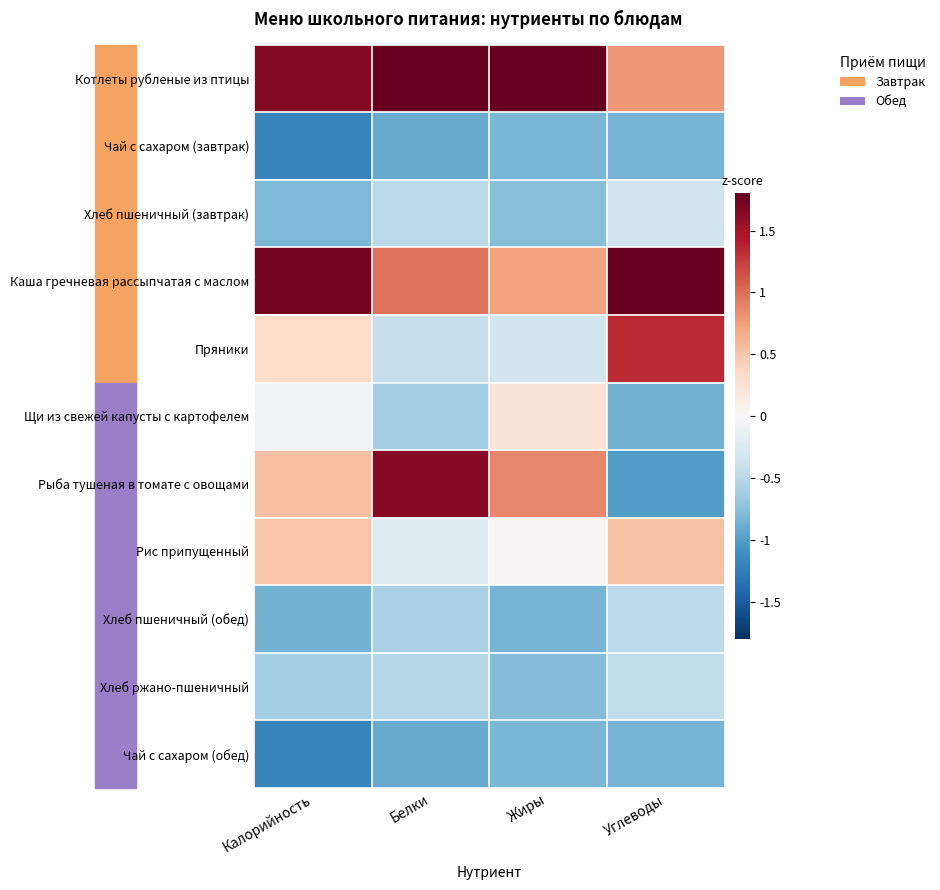

What is the difference between the highest and lowest values at Жиры?

3.4